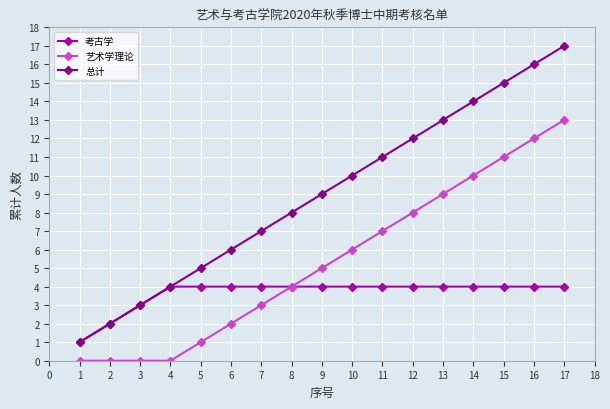

Which series has the largest range (max minus min)?

总计